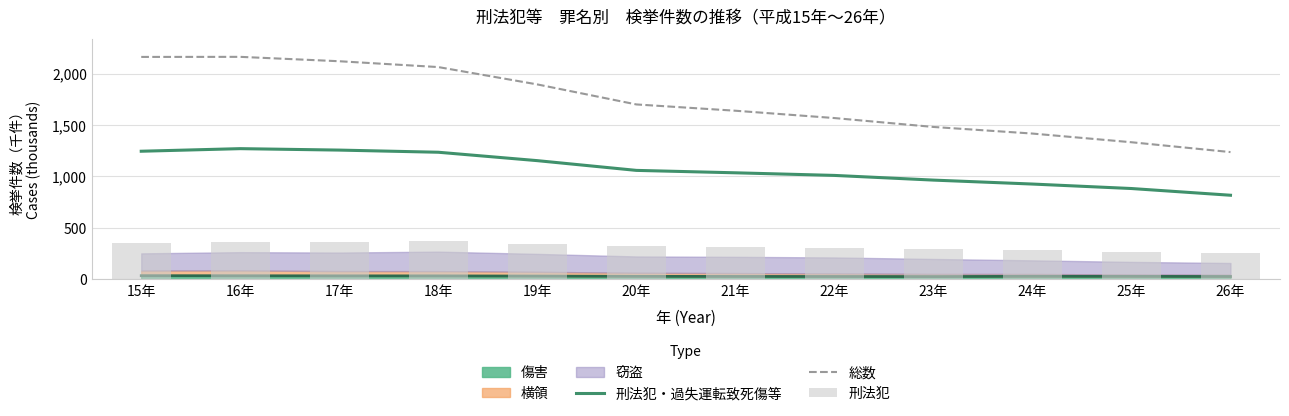

At which category is the sum across all series the highest?

16年